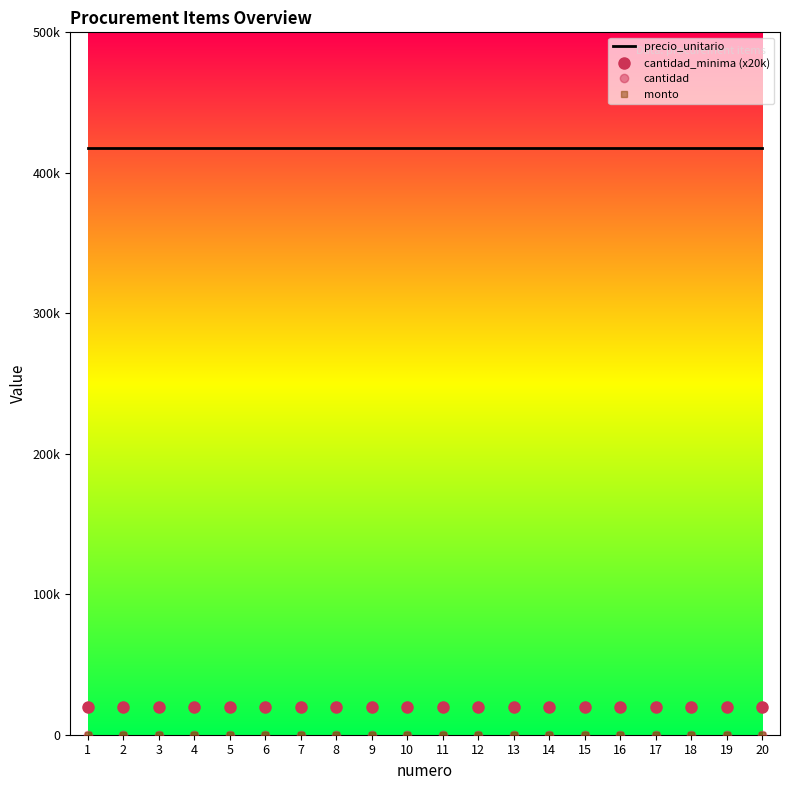

Reading left to right, what are all the values shown in this chart?

precio_unitario: 417910	417910	417910	417910	417910	417910	417910	417910	417910	417910	417910	417910	417910	417910	417910	417910	417910	417910	417910	417910
cantidad_minima (x20k): 20000	20000	20000	20000	20000	20000	20000	20000	20000	20000	20000	20000	20000	20000	20000	20000	20000	20000	20000	20000
cantidad: 0	0	0	0	0	0	0	0	0	0	0	0	0	0	0	0	0	0	0	0
monto: 0	0	0	0	0	0	0	0	0	0	0	0	0	0	0	0	0	0	0	0